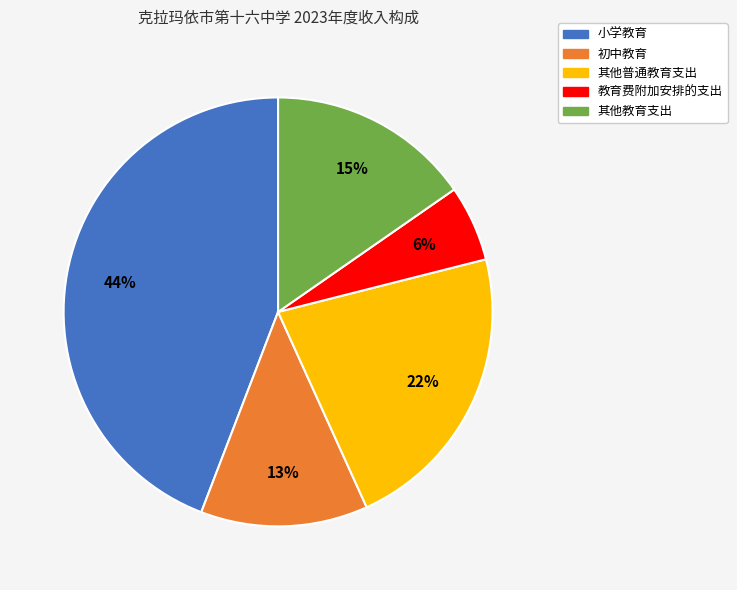

Between 其他普通教育支出 and 教育费附加安排的支出, which is larger?

其他普通教育支出